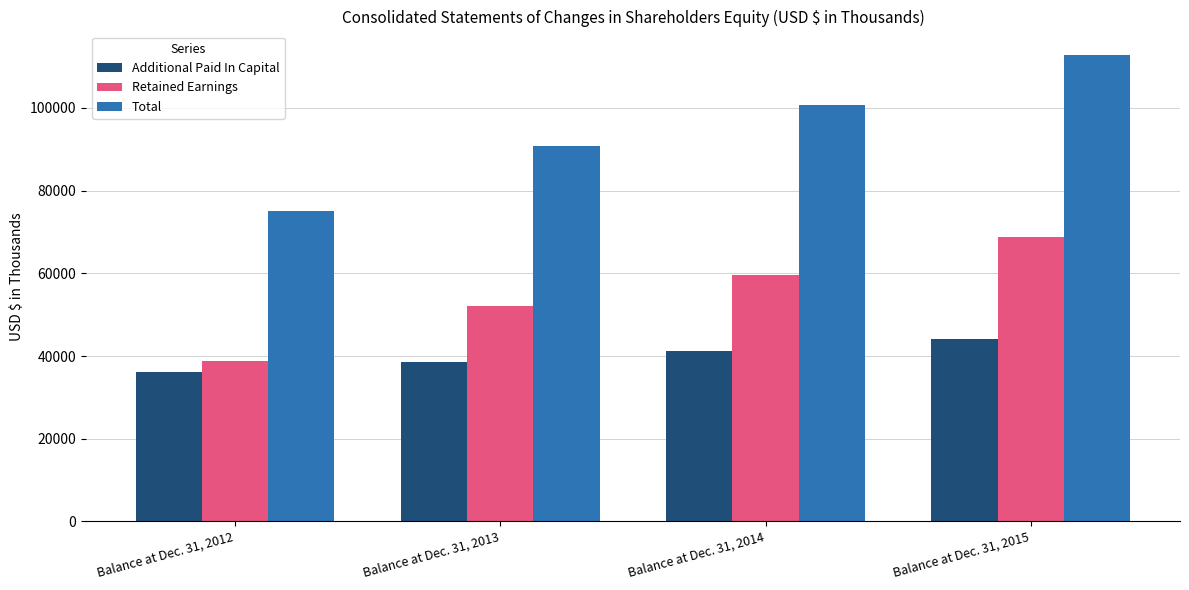

What are all the series names shown in the legend?

Additional Paid In Capital, Retained Earnings, Total